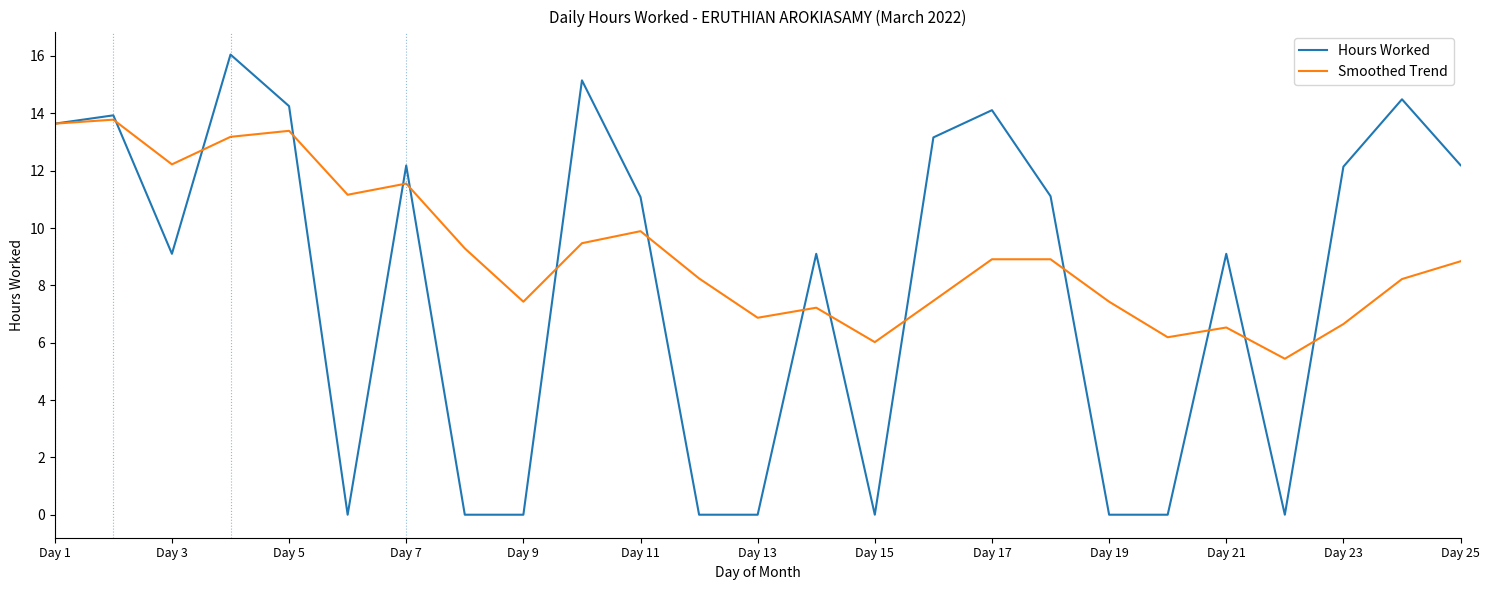

Does the chart have visible grid lines?

No